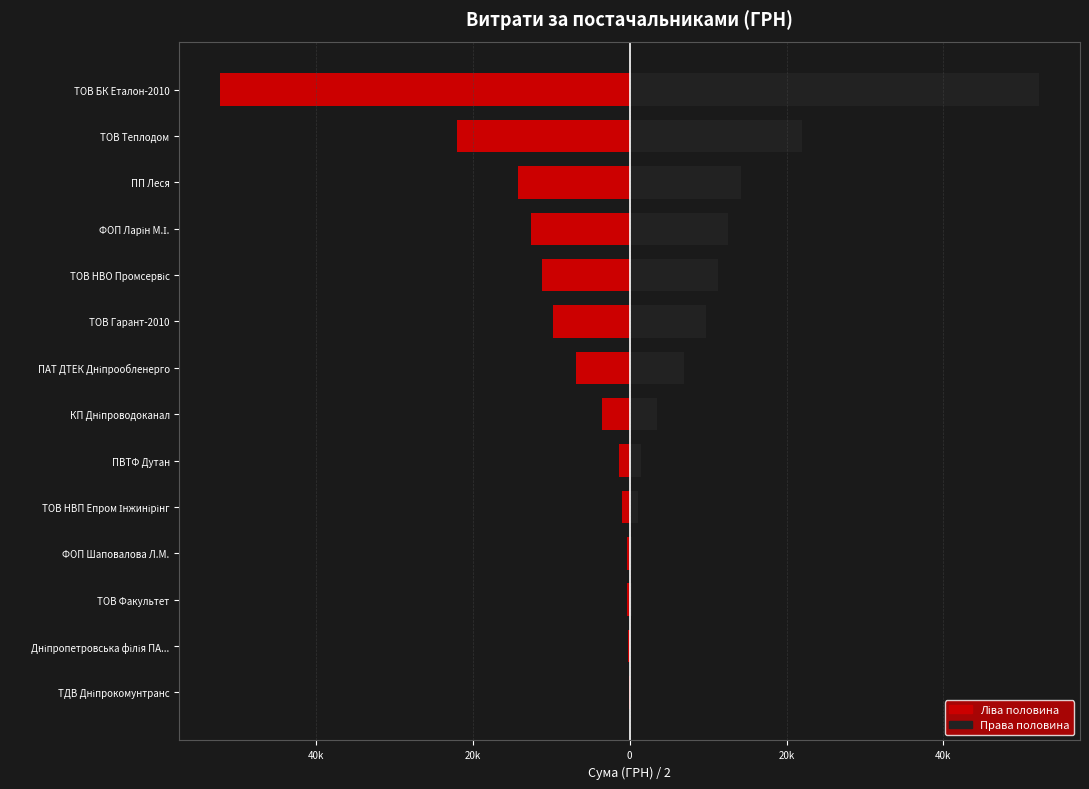

Reading left to right, list all the values displayed in this chart.

Витрати (ліво): -67.8	-182.6	-350.0	-350.0	-1000.0	-1398.0	-3536.7	-6878.7	-9758.0	-11221.8	-12539.7	-14232.8	-22000.0	-52200.0
Витрати (право): 67.8	182.6	350.0	350.0	1000.0	1398.0	3536.7	6878.7	9758.0	11221.8	12539.7	14232.8	22000.0	52200.0